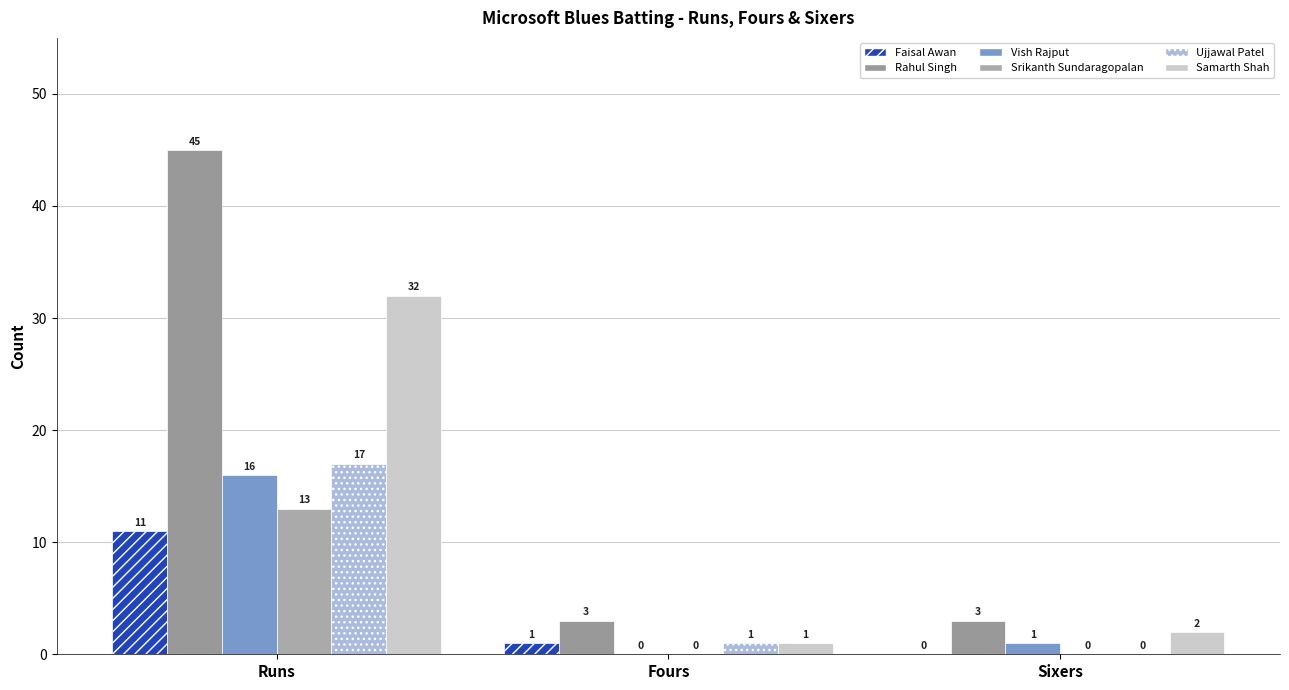

What are all the series names shown in the legend?

Faisal Awan, Rahul Singh, Vish Rajput, Srikanth Sundaragopalan, Ujjawal Patel, Samarth Shah